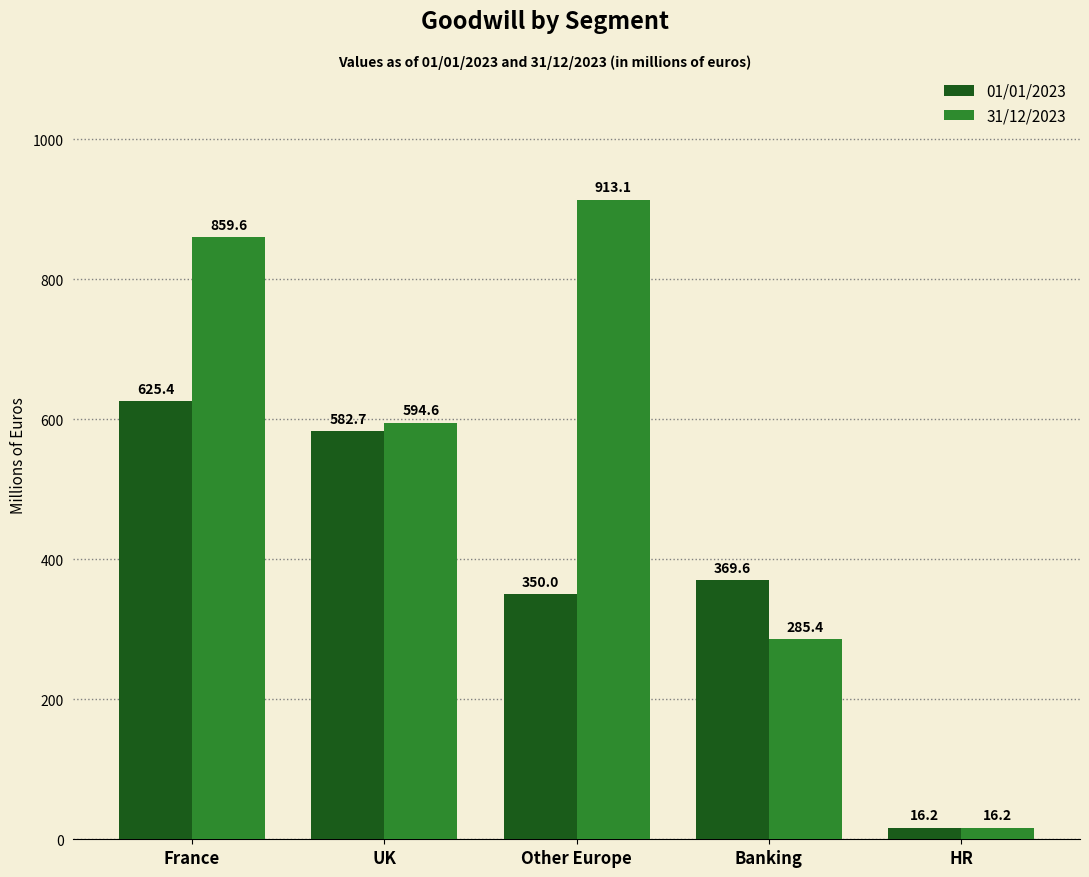

Read the 01/01/2023 value at HR.

16.2